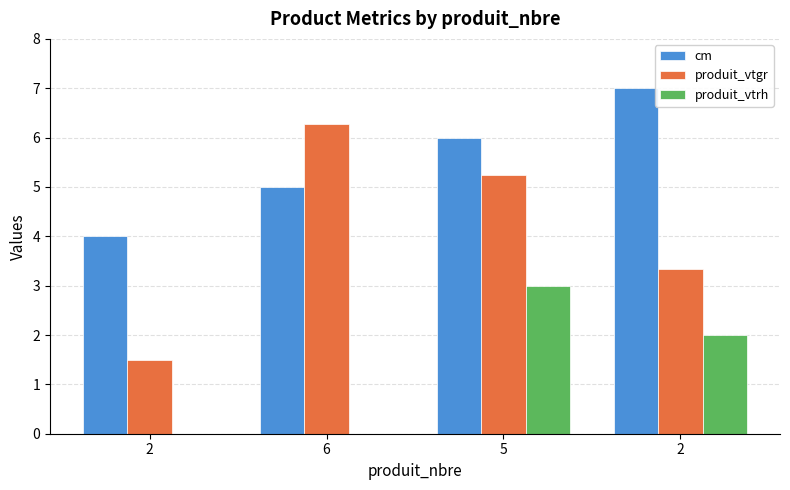

Count the number of data series in this chart.

3